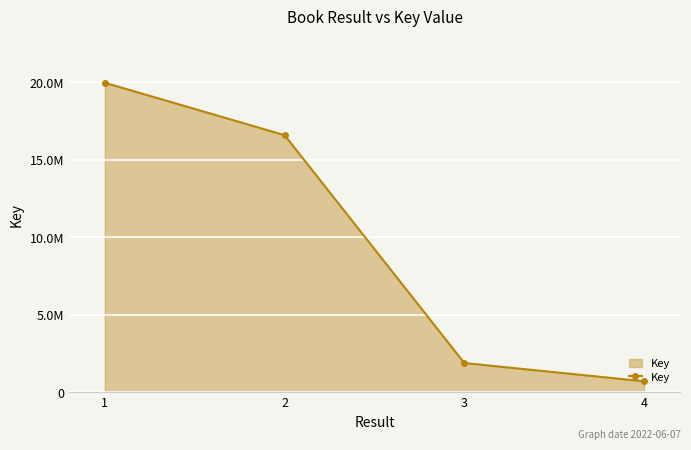

Does the chart have visible grid lines?

Yes